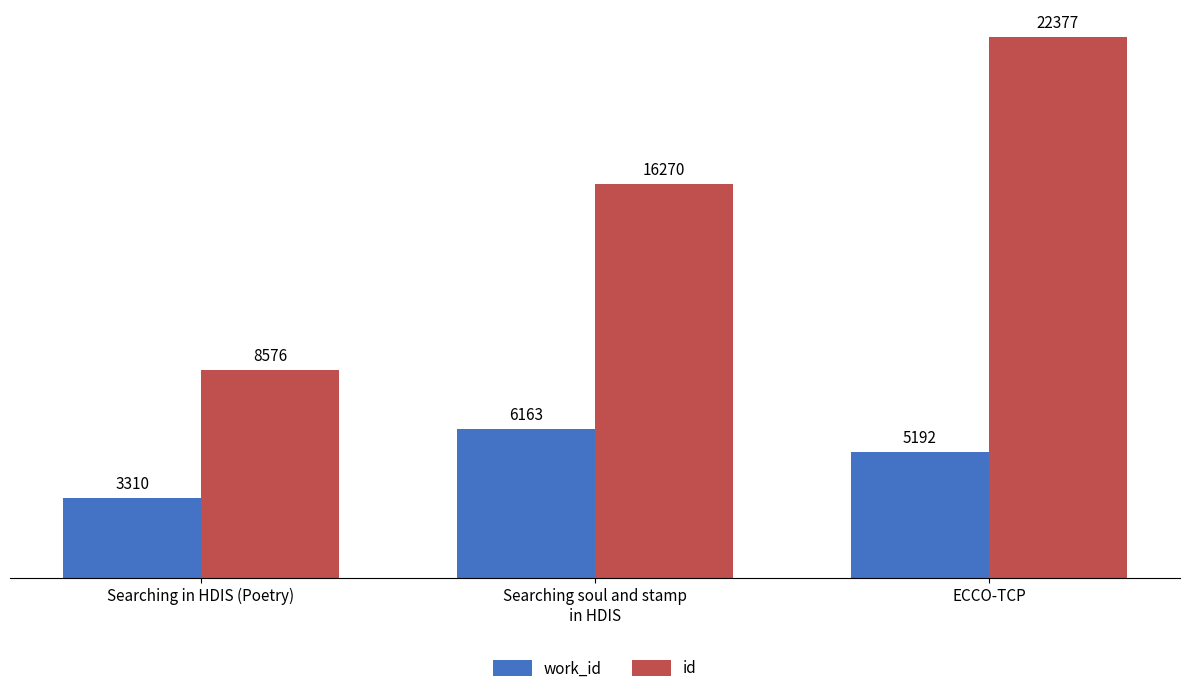

What is the total value across all series at Searching in HDIS (Poetry)?

11886